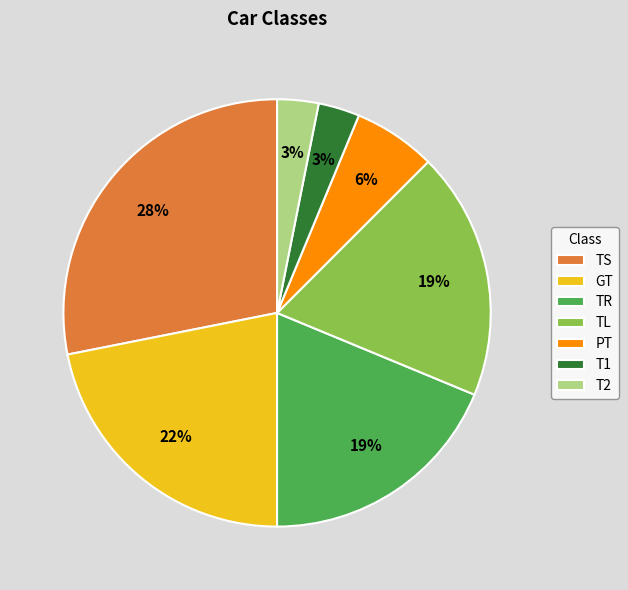

Is there a majority slice in this chart?

No